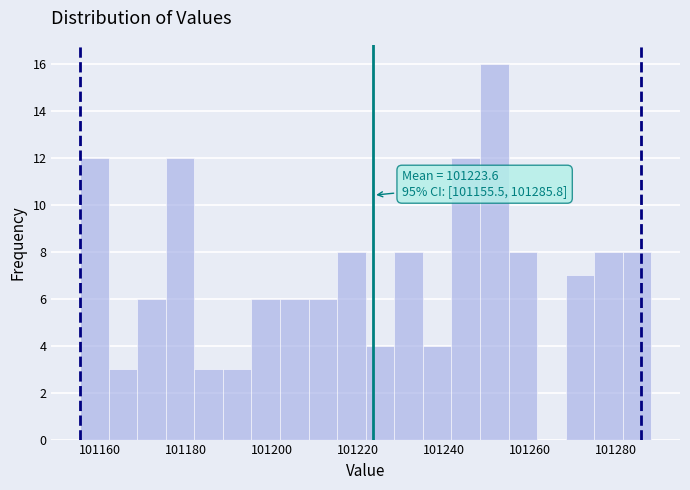

Around what value on the x-axis is the tallest bar? Give the approximate position of its centre, as read against the axis.

101252